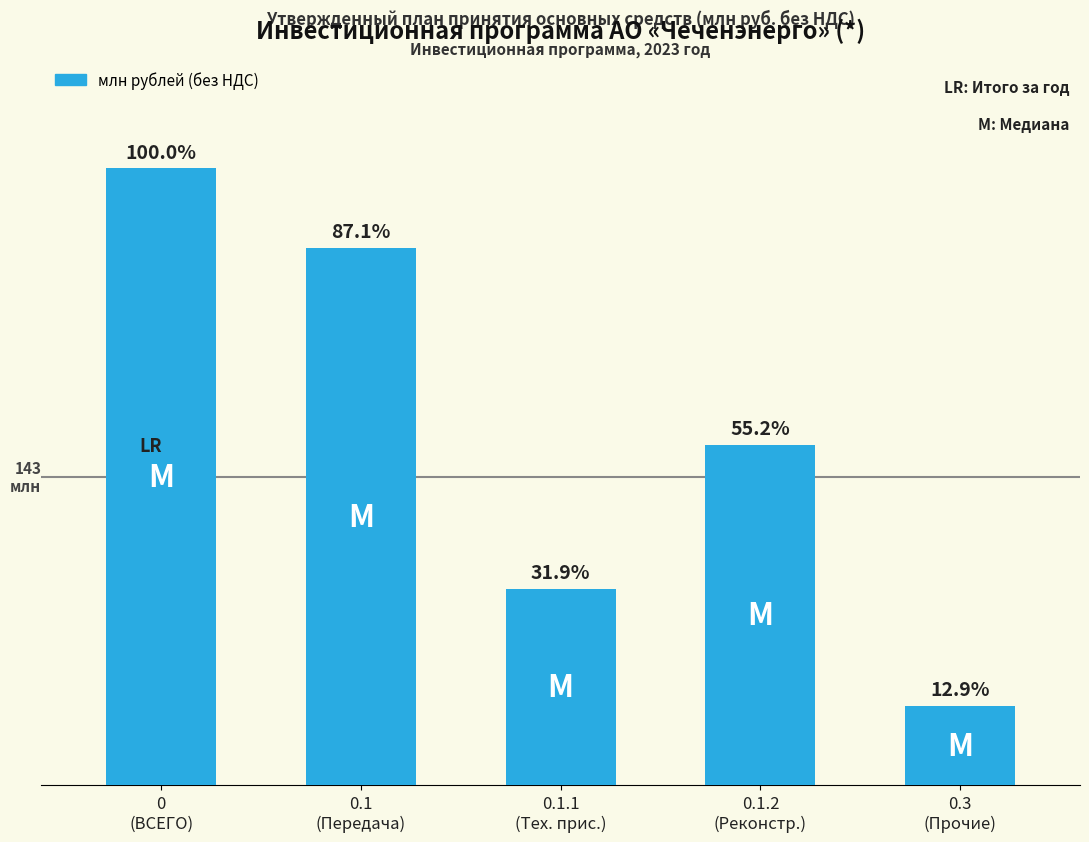

Between 0.3
(Прочие) and 0.1
(Передача), which is larger?

0.1
(Передача)